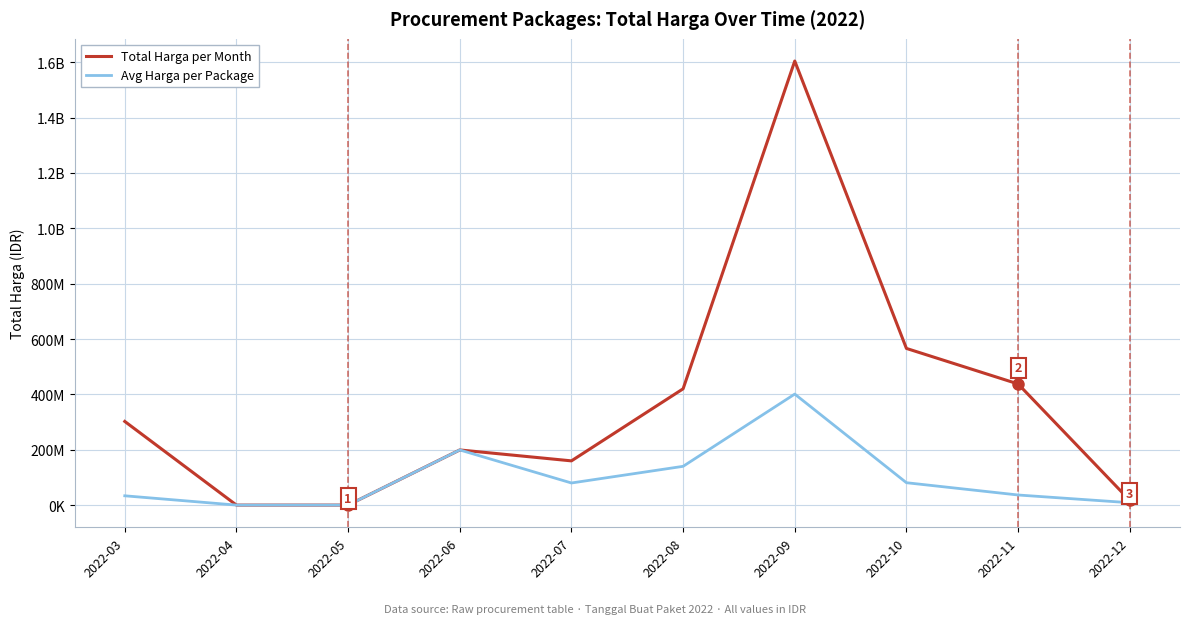

True or false: Avg Harga per Package has a value of 125788100.4 at 2022-04.

False